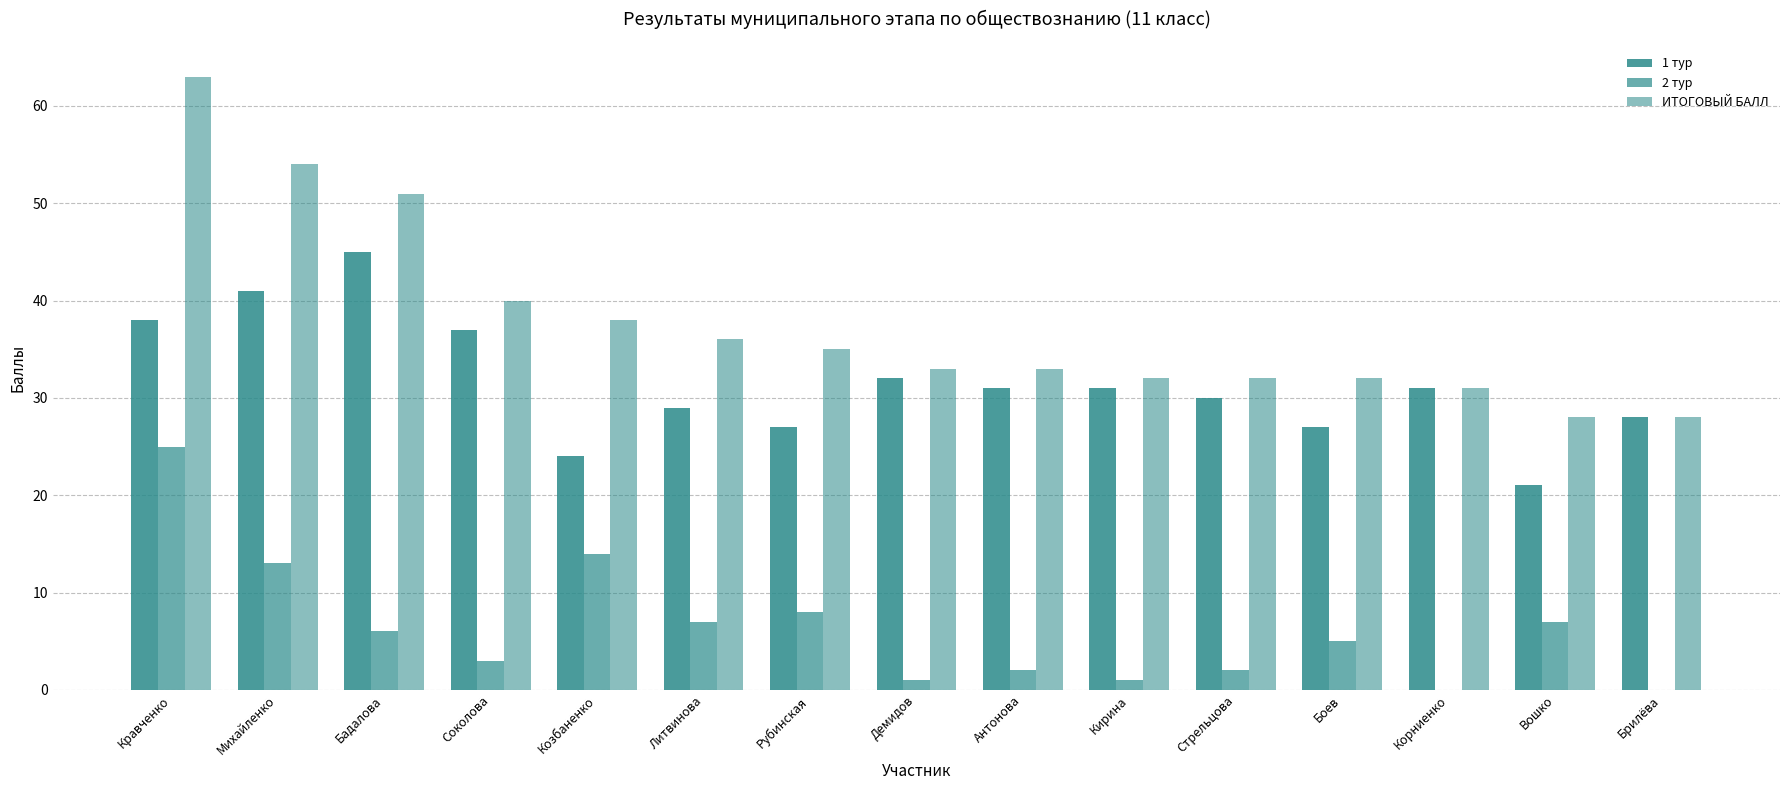

Reading left to right, extract all data points from this chart.

1 тур: 38	41	45	37	24	29	27	32	31	31	30	27	31	21	28
2 тур: 25	13	6	3	14	7	8	1	2	1	2	5	0	7	0
ИТОГОВЫЙ БАЛЛ: 63	54	51	40	38	36	35	33	33	32	32	32	31	28	28